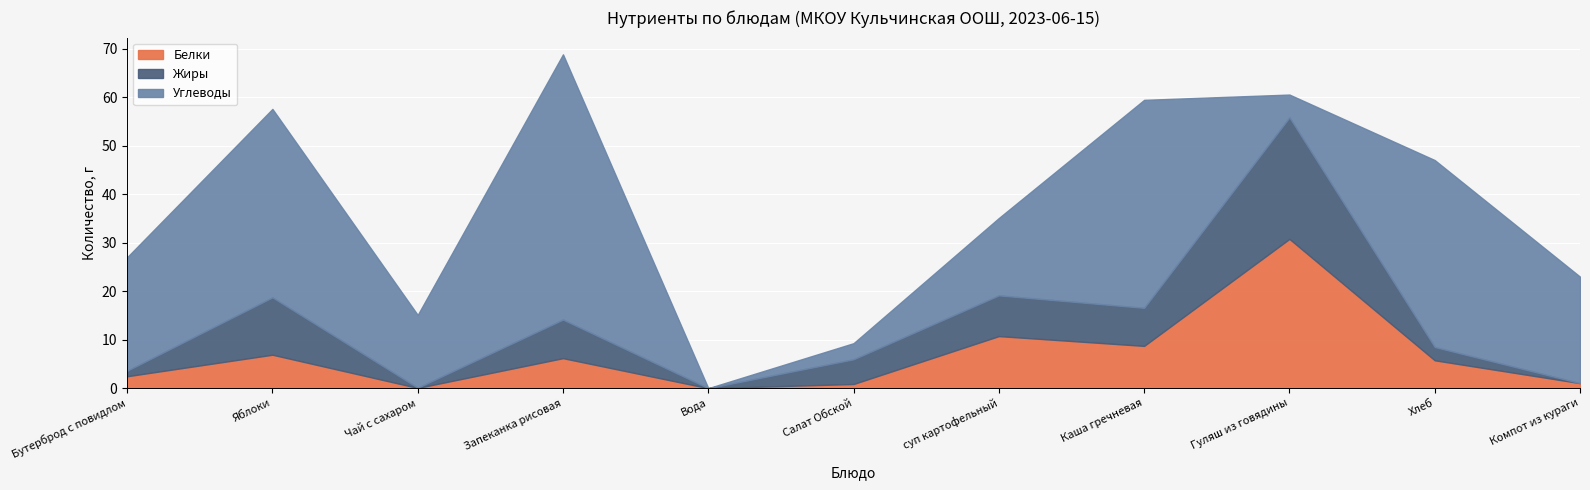

At which category does the chart reach its minimum across all series?

Вода